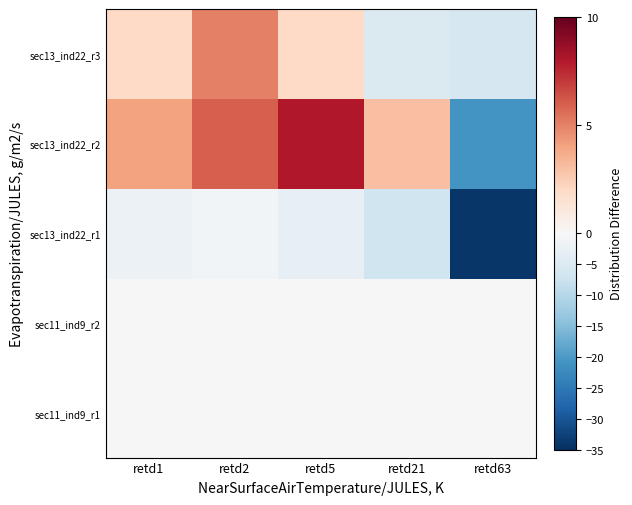

Count the number of categories in the chart.

5